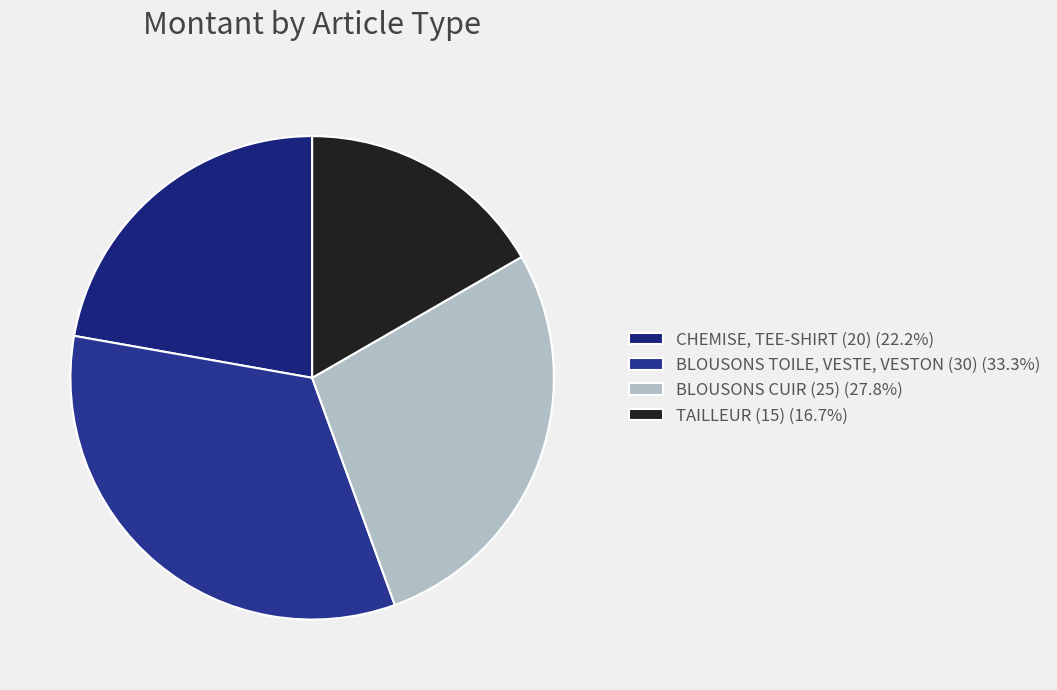

Rank the categories by value from highest to lowest.

BLOUSONS TOILE, VESTE, VESTON (30), BLOUSONS CUIR (25), CHEMISE, TEE-SHIRT (20), TAILLEUR (15)